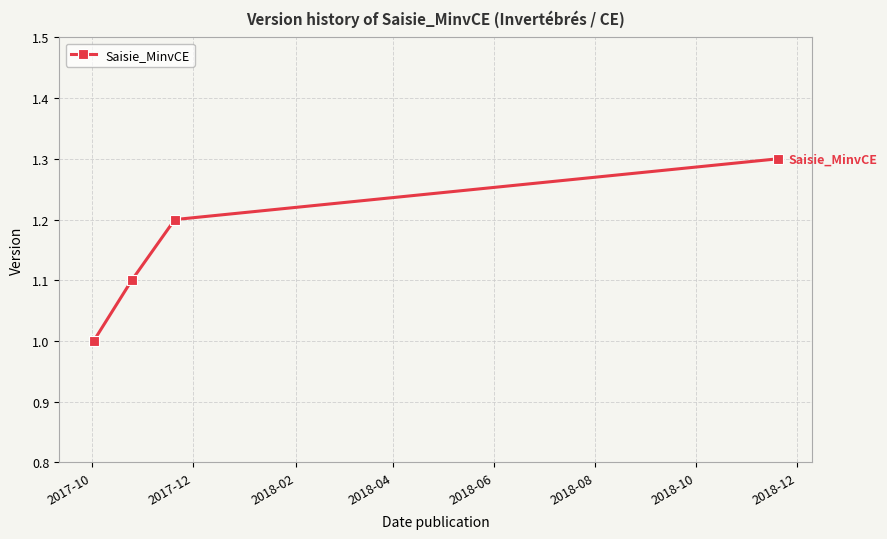

True or false: the data has more than 2 interior local peaks.

False